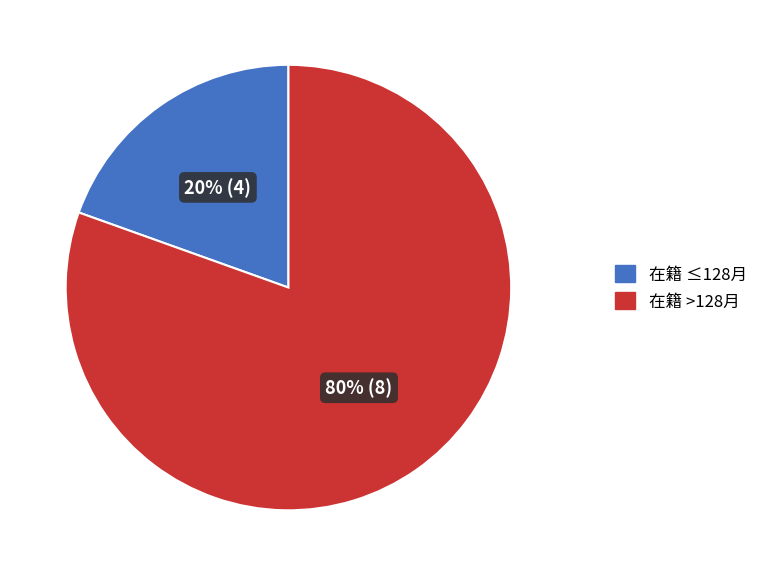

Is there any slice that represents more than half of the pie?

Yes